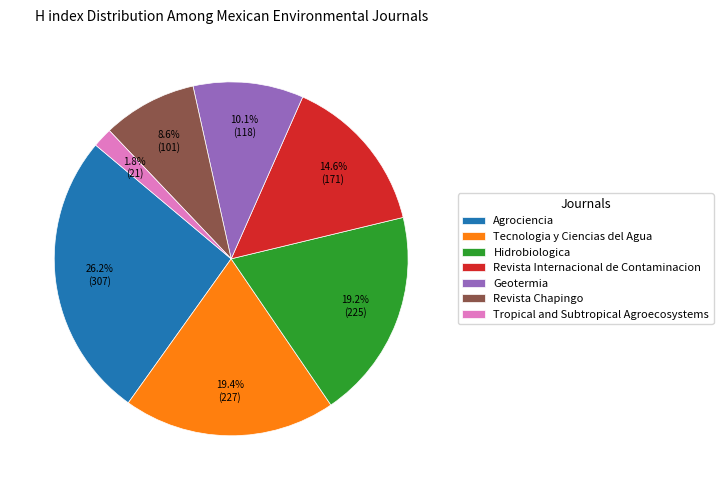

To the nearest percent, what is the average slice percentage?

14%